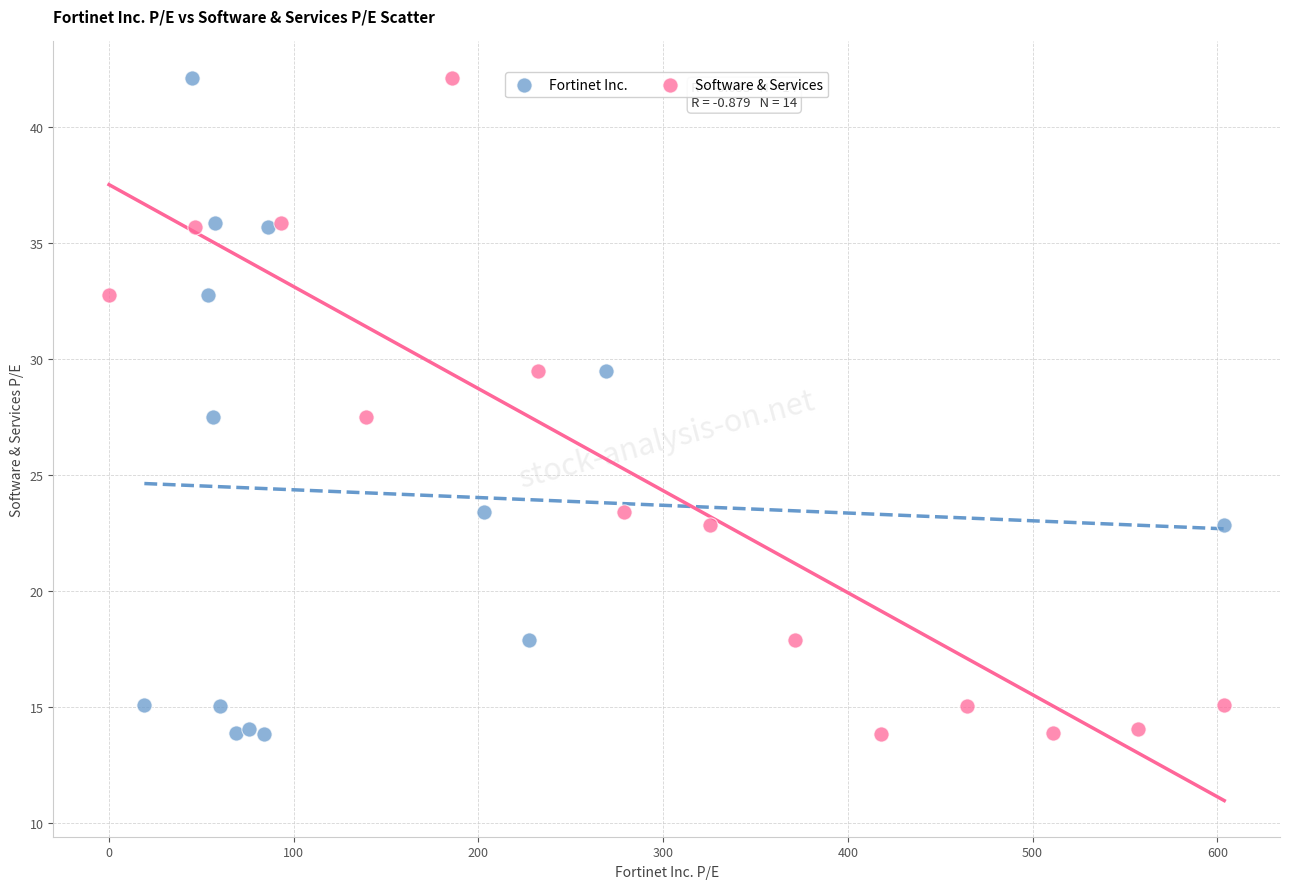

What are all the series names shown in the legend?

Fortinet Inc., Software & Services